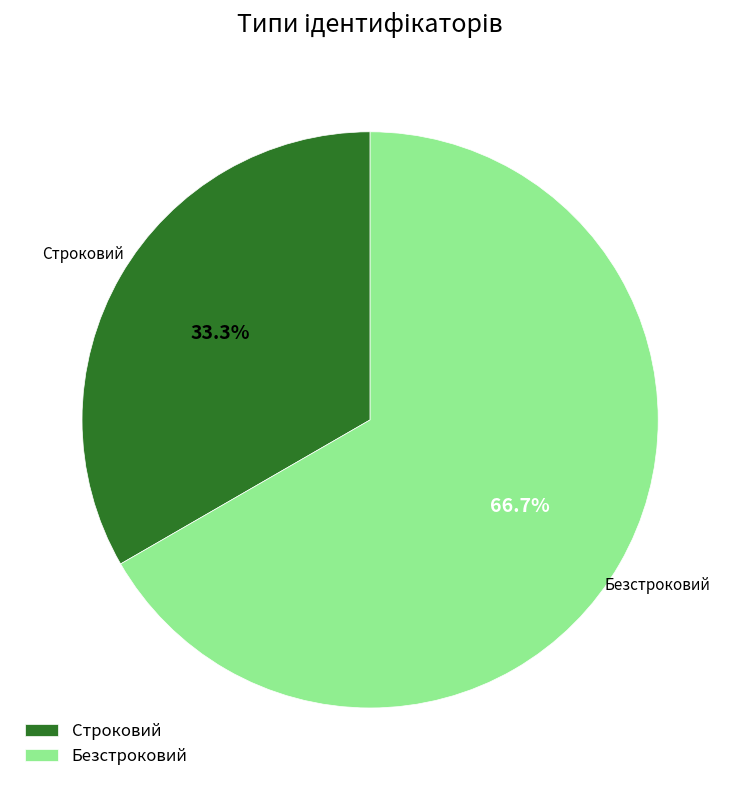

True or false: Строковий accounts for 39% of the total.

False